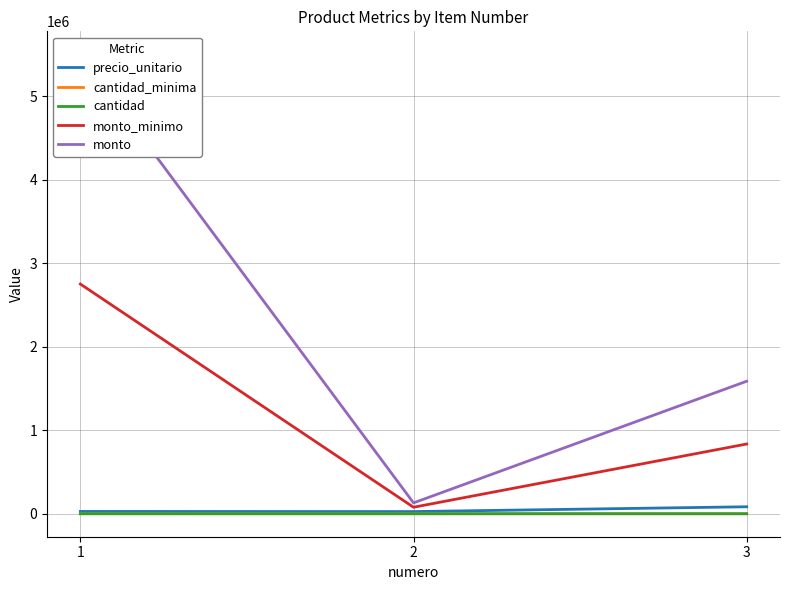

What is the difference between the monto_minimo values at 2 and 1?

2672000